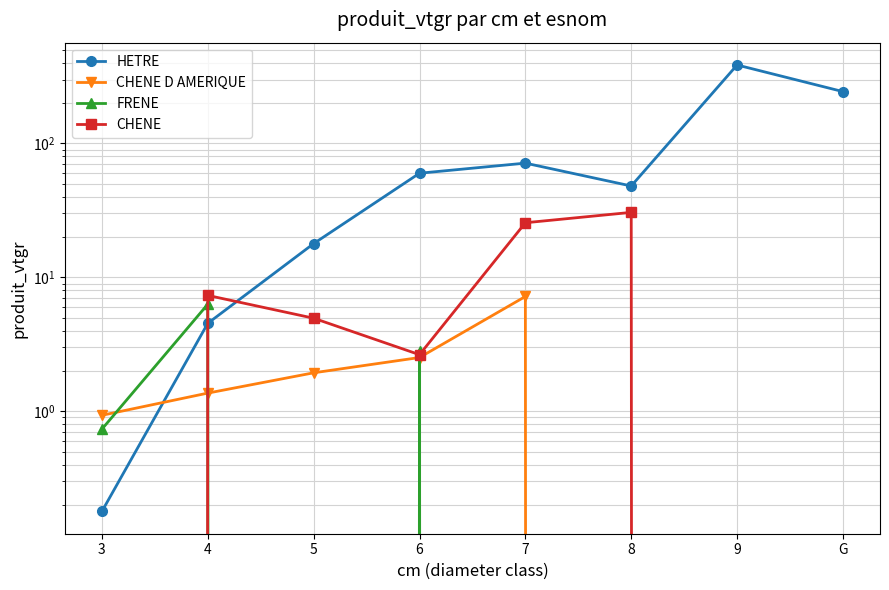

How many values in CHENE are above zero?

5